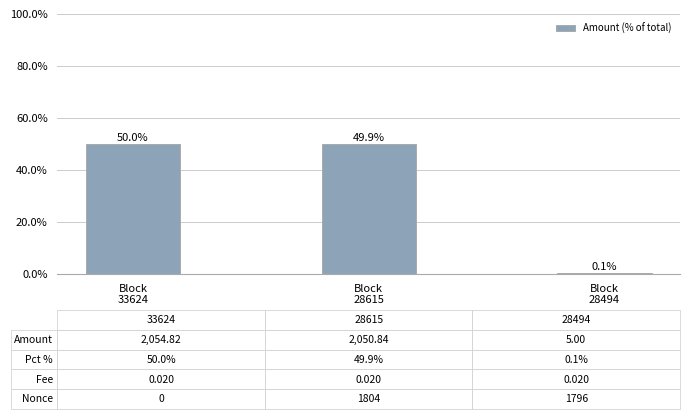

True or false: the data shows 49.9 at Block
28615.

True